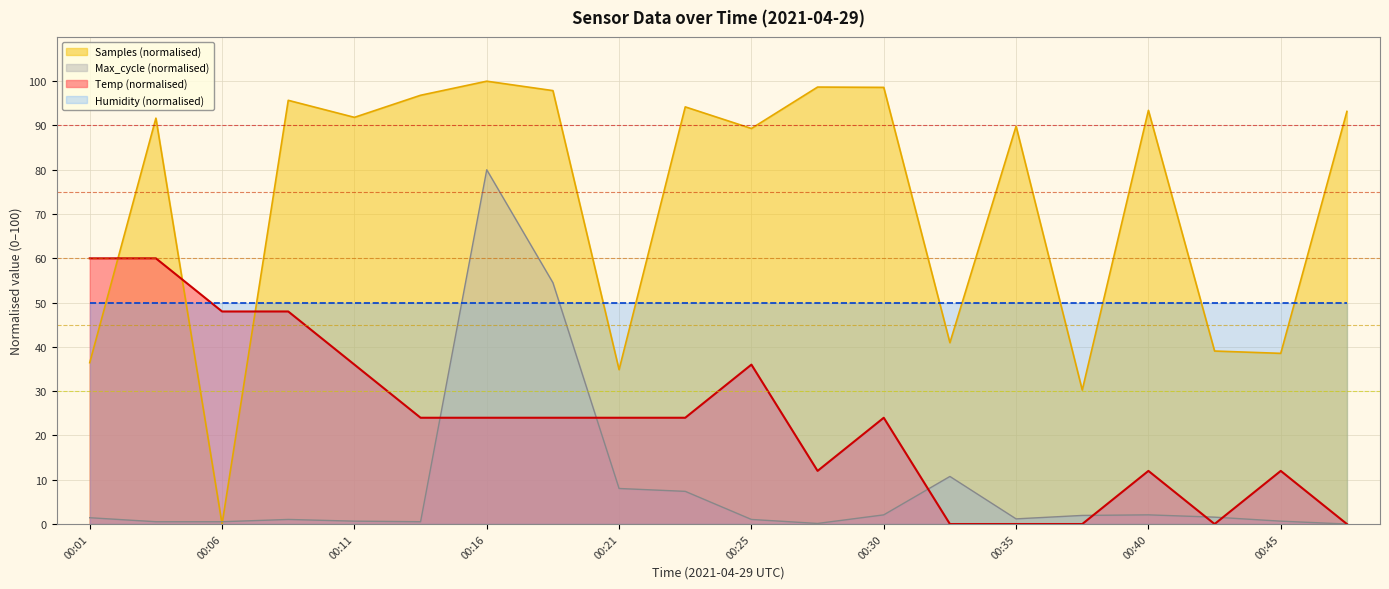

Reading left to right, extract all data points from this chart.

Samples: 36.4	91.7	0.0	95.7	91.8	96.8	100.0	97.9	34.9	94.2	89.3	98.7	98.6	40.9	89.8	30.3	93.4	39.1	38.5	93.2
Max_cycle: 1.4	0.5	0.5	1.0	0.6	0.5	80.0	54.5	8.0	7.4	1.0	0.1	2.1	10.7	1.2	1.9	2.1	1.6	0.6	0.0
Temp: 60.0	60.0	48.0	48.0	36.0	24.0	24.0	24.0	24.0	24.0	36.0	12.0	24.0	0.0	0.0	0.0	12.0	0.0	12.0	0.0